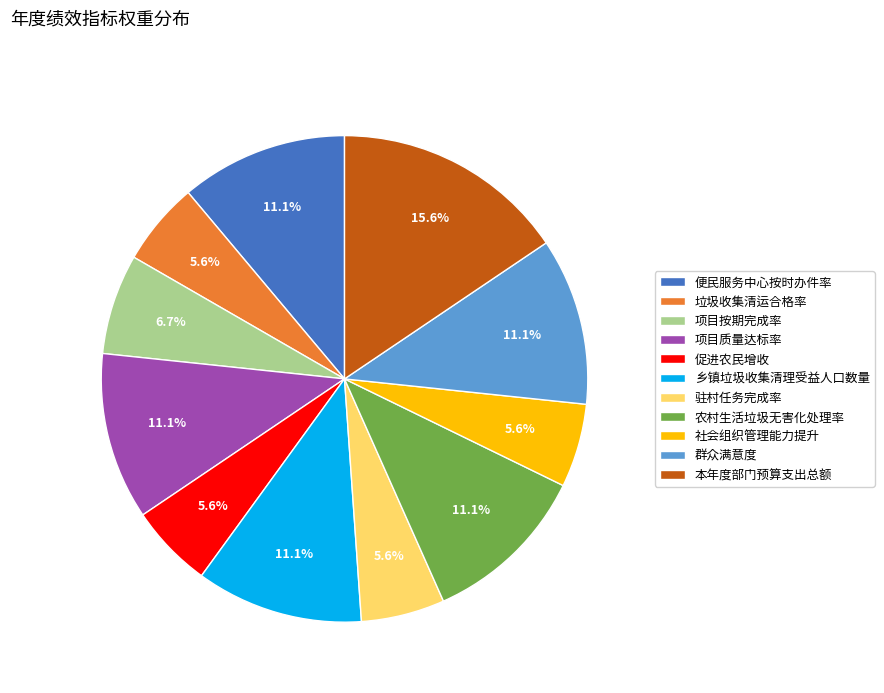

To the nearest percent, what is the difference between the largest and smallest slice percentages?

10%